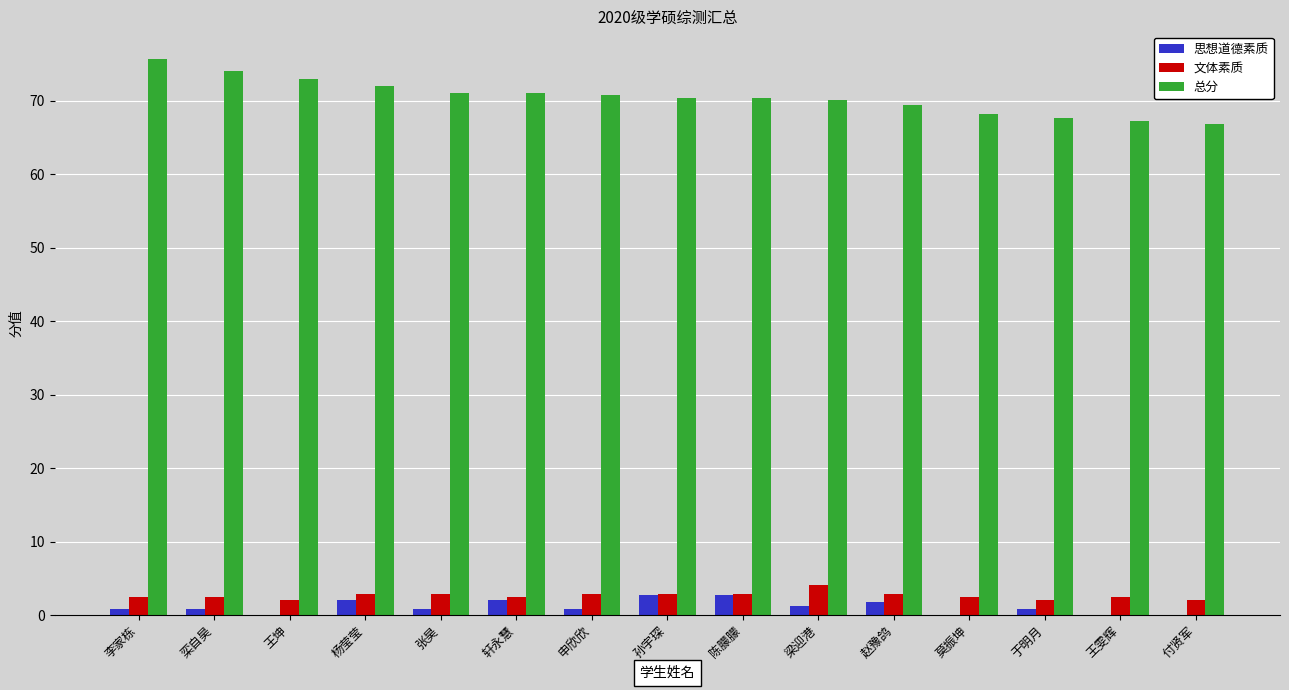

Does the chart contain stacked bars?

No